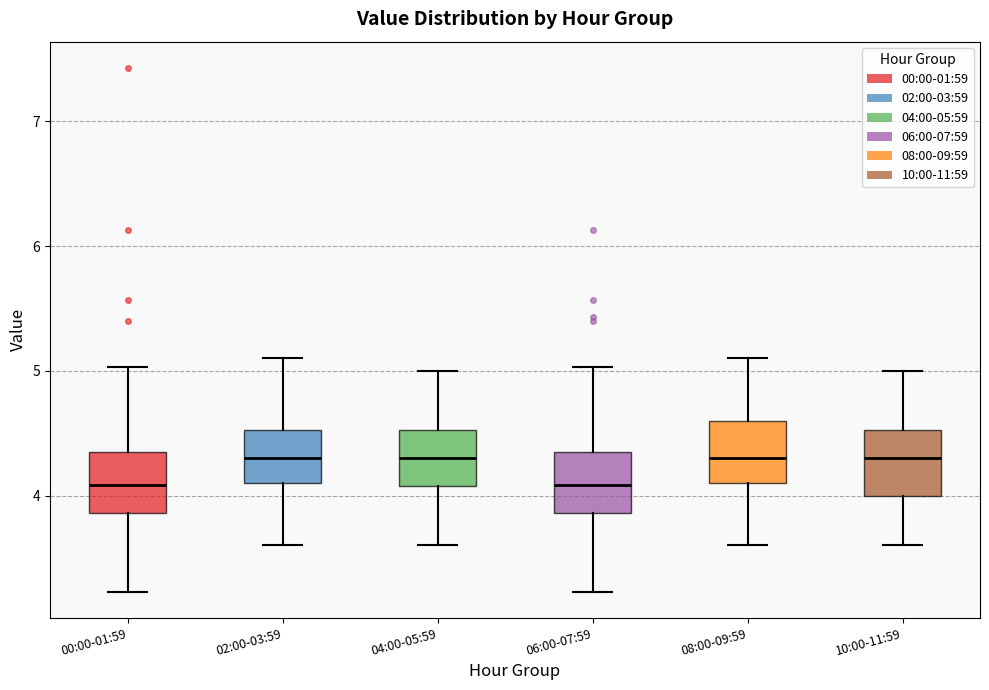

Reading left to right, read every box against the y-axis: the position of its median line, the range the box covers, and the ends of its whiskers. The values are not printed on the chart, so give them approximately, as read against the axis.

00:00-01:59: median 4.1, box 3.9 to 4.3, whiskers 3.2 to 5.0
02:00-03:59: median 4.3, box 4.1 to 4.5, whiskers 3.6 to 5.1
04:00-05:59: median 4.3, box 4.1 to 4.5, whiskers 3.6 to 5.0
06:00-07:59: median 4.1, box 3.9 to 4.3, whiskers 3.2 to 5.0
08:00-09:59: median 4.3, box 4.1 to 4.6, whiskers 3.6 to 5.1
10:00-11:59: median 4.3, box 4.0 to 4.5, whiskers 3.6 to 5.0